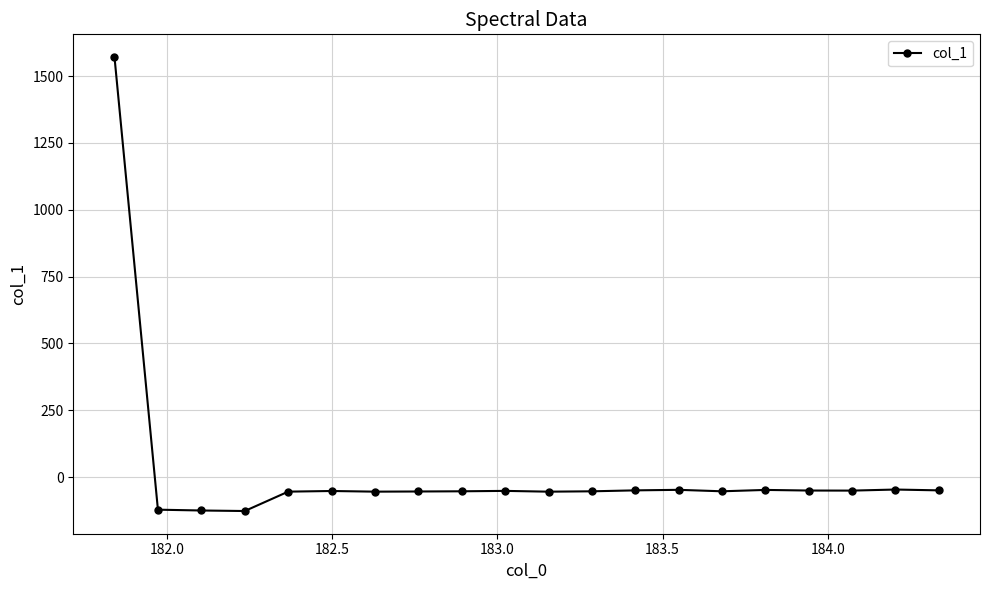

What is the maximum value shown in the chart?

1571.3